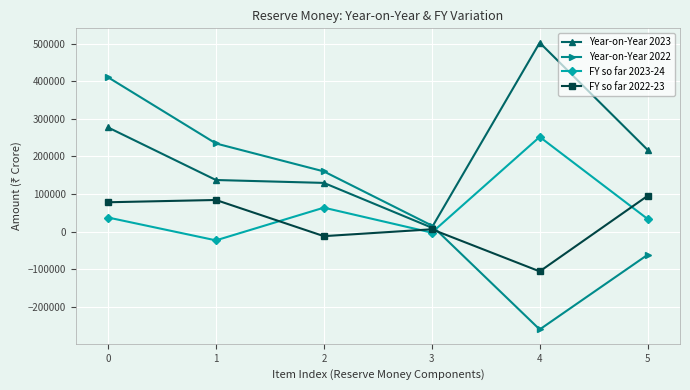

The value of FY so far 2022-23 at 5 is 95134. True or false?

True